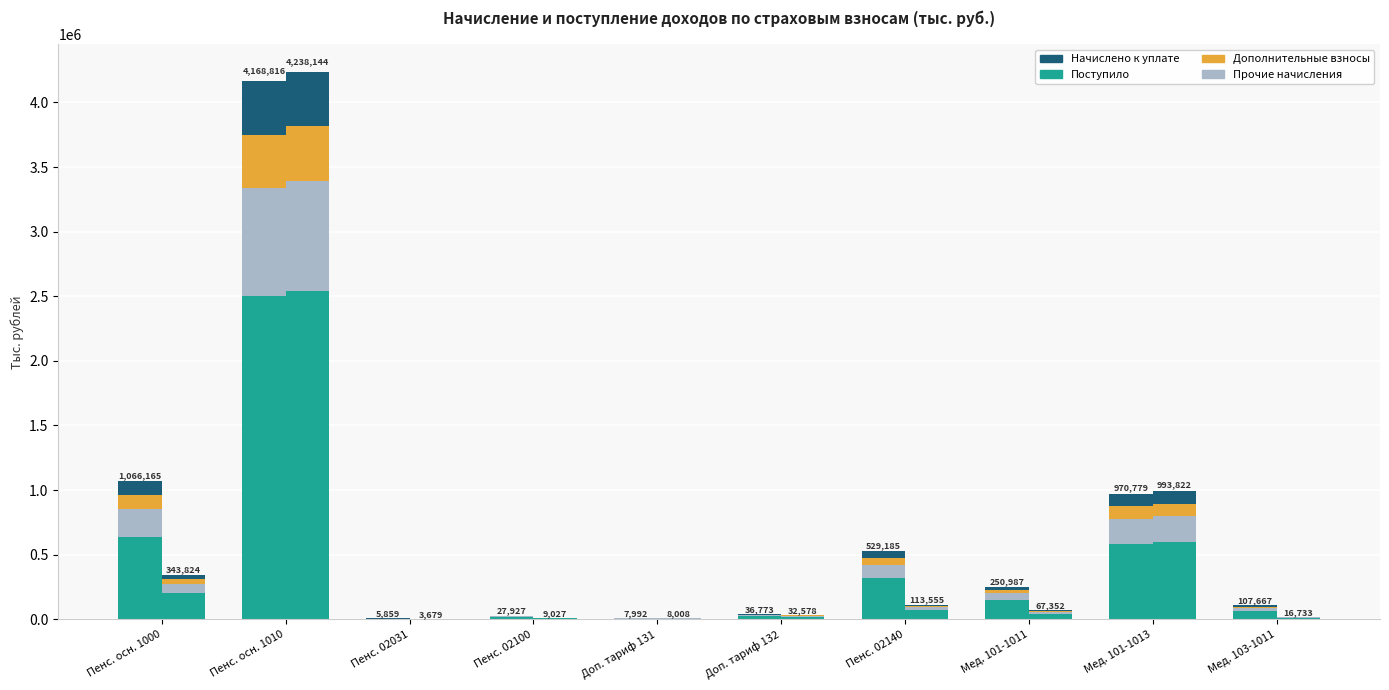

How many bars are there in total?

20